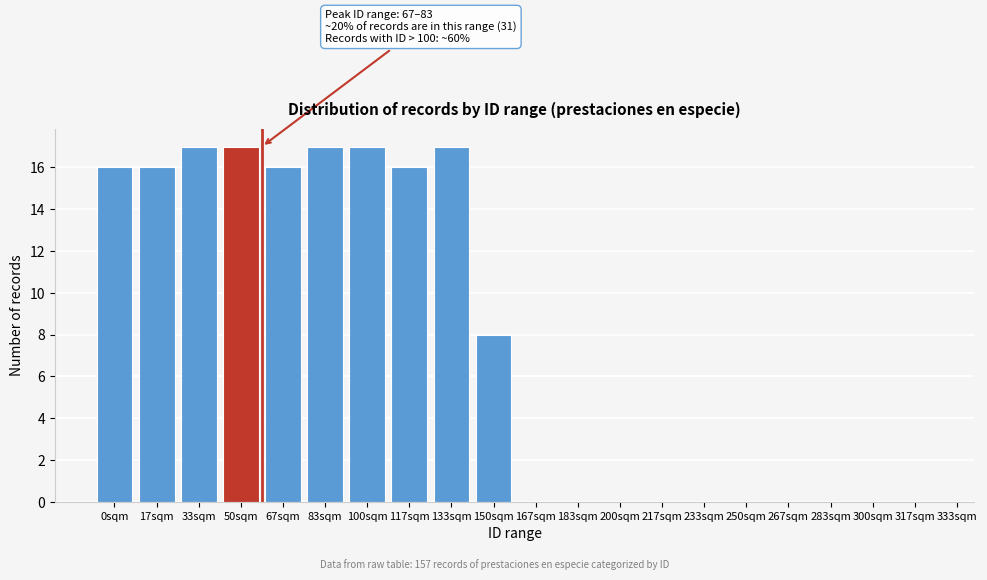

Reading left to right, extract all data points from this chart.

0sqm=16	17sqm=16	33sqm=17	50sqm=17	67sqm=16	83sqm=17	100sqm=17	117sqm=16	133sqm=17	150sqm=8	167sqm=0	183sqm=0	200sqm=0	217sqm=0	233sqm=0	250sqm=0	267sqm=0	283sqm=0	300sqm=0	317sqm=0